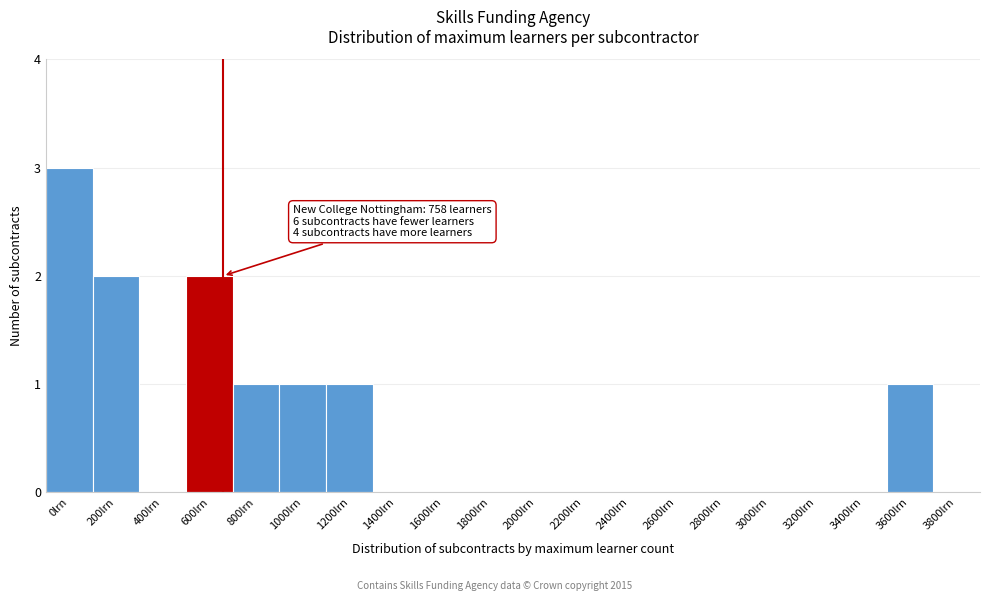

Reading right to left, extract all data points from this chart.

3800lrn=0	3600lrn=1	3400lrn=0	3200lrn=0	3000lrn=0	2800lrn=0	2600lrn=0	2400lrn=0	2200lrn=0	2000lrn=0	1800lrn=0	1600lrn=0	1400lrn=0	1200lrn=1	1000lrn=1	800lrn=1	600lrn=2	400lrn=0	200lrn=2	0lrn=3